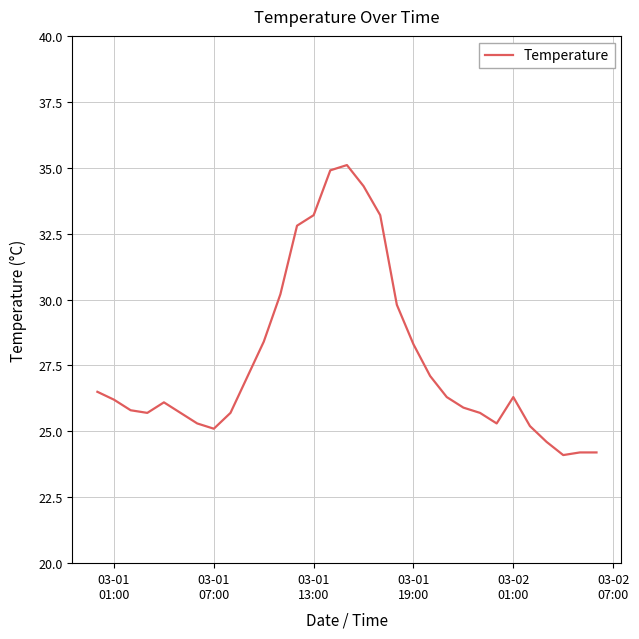

What is the smallest value displayed?

24.1